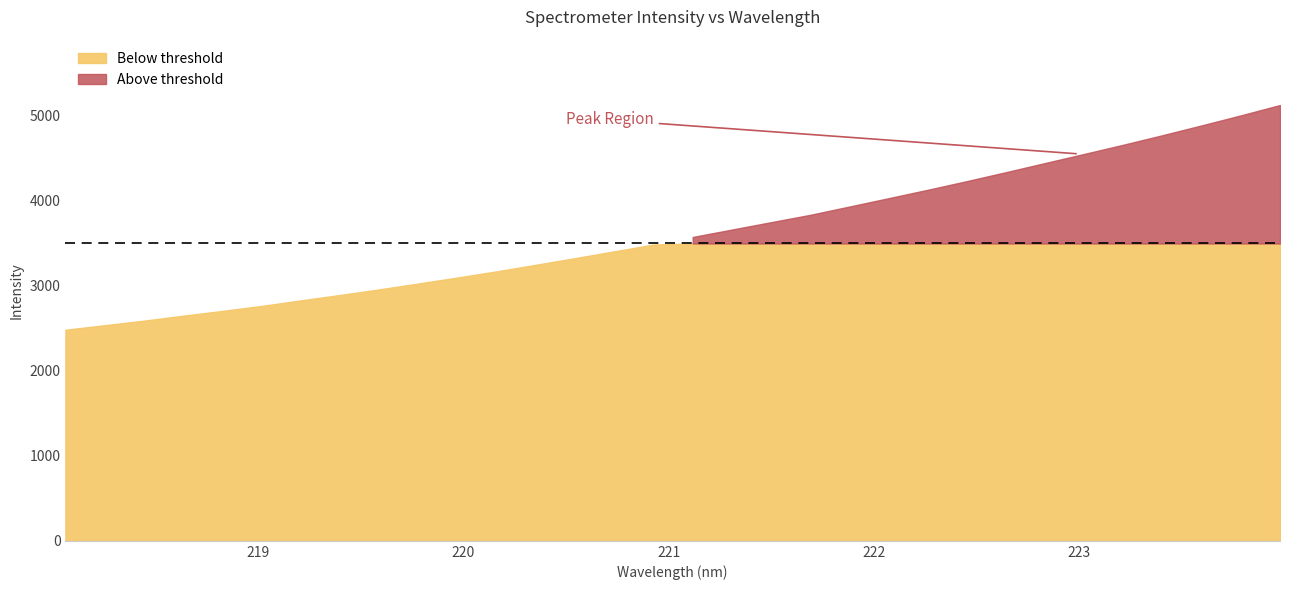

What is the smallest value displayed?

2484.3